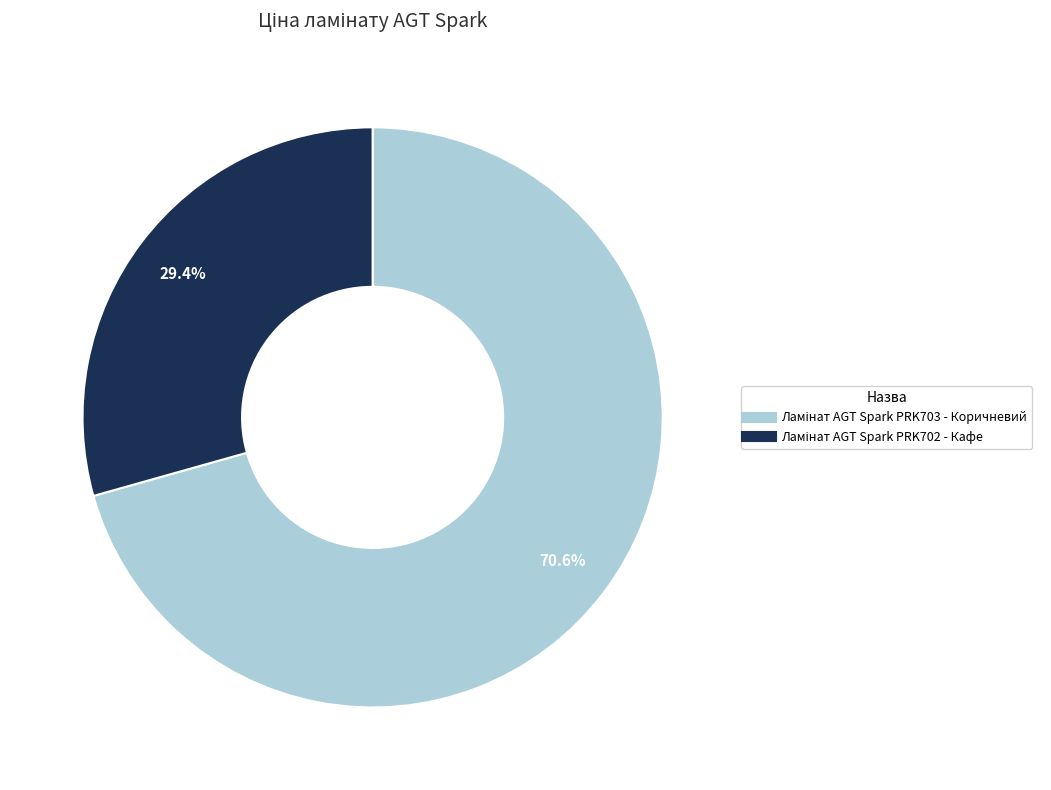

Does any single category account for the majority?

Yes